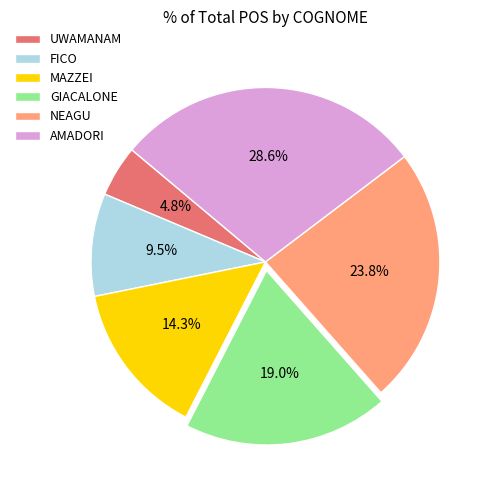

Rank the categories by value from lowest to highest.

UWAMANAM, FICO, MAZZEI, GIACALONE, NEAGU, AMADORI